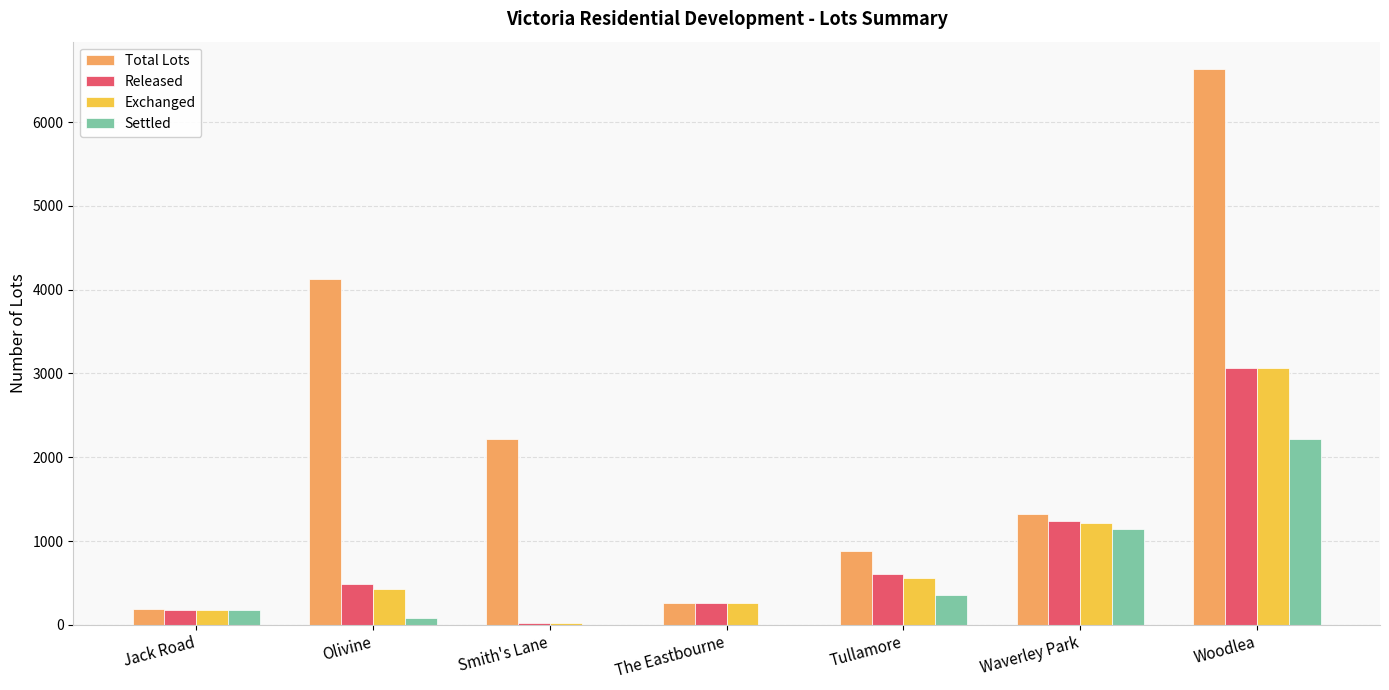

What is the maximum value for Exchanged?

3062